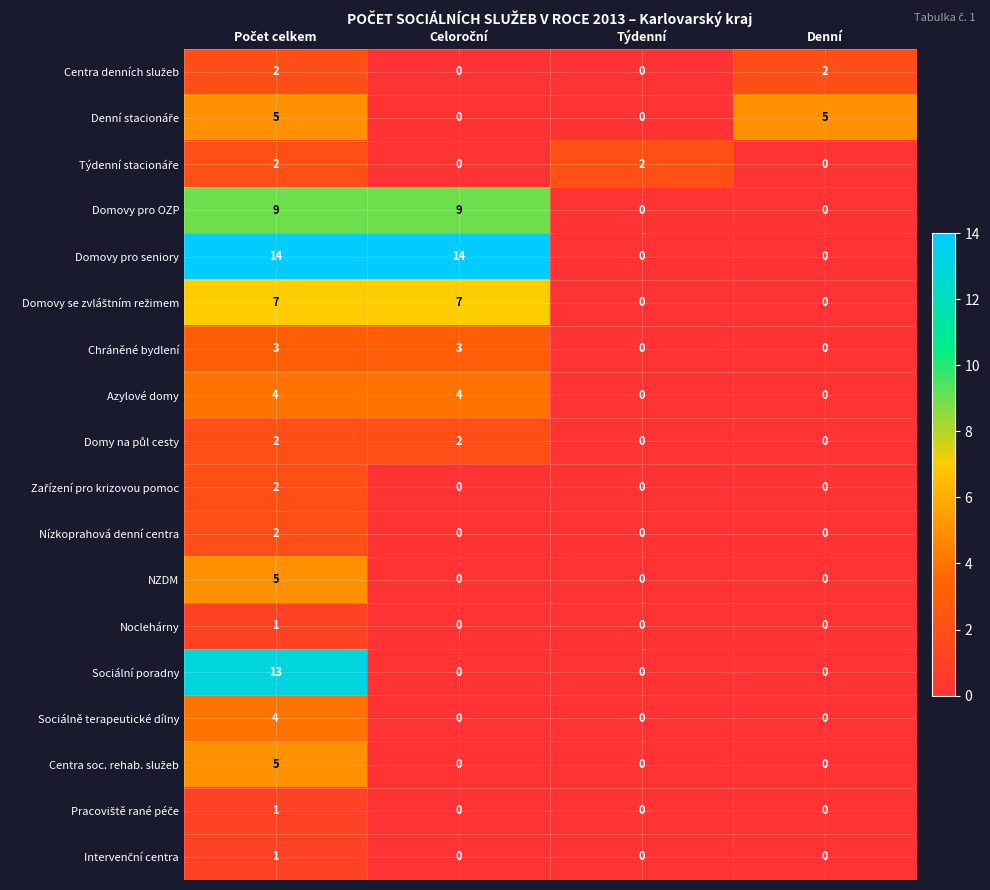

Which series has the largest range (max minus min)?

Domovy pro seniory